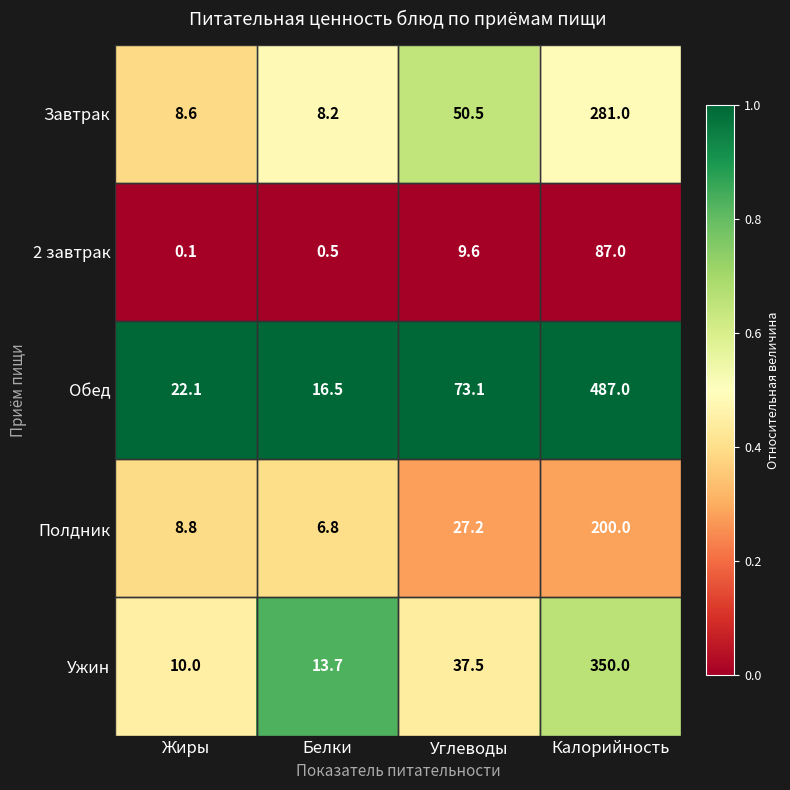

Which series changed the most between Жиры and Калорийность?

Обед